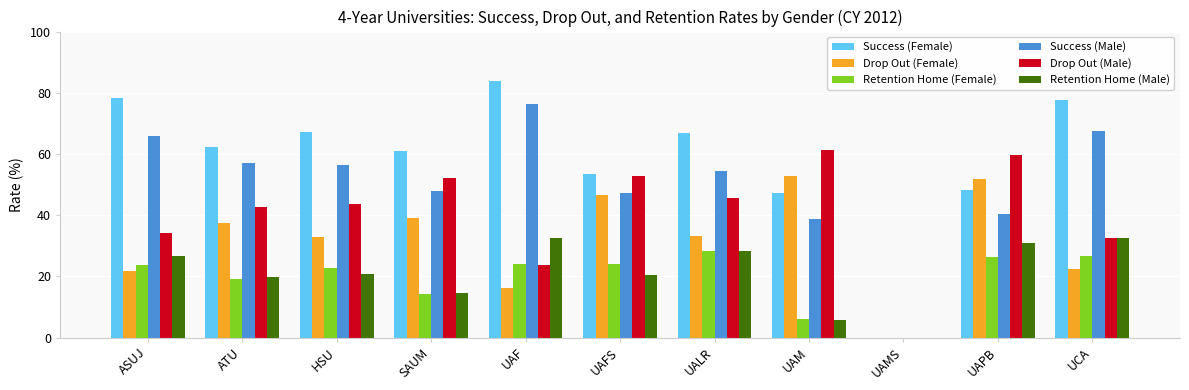

Which category has the highest value in the Drop Out (Female) series?

UAM